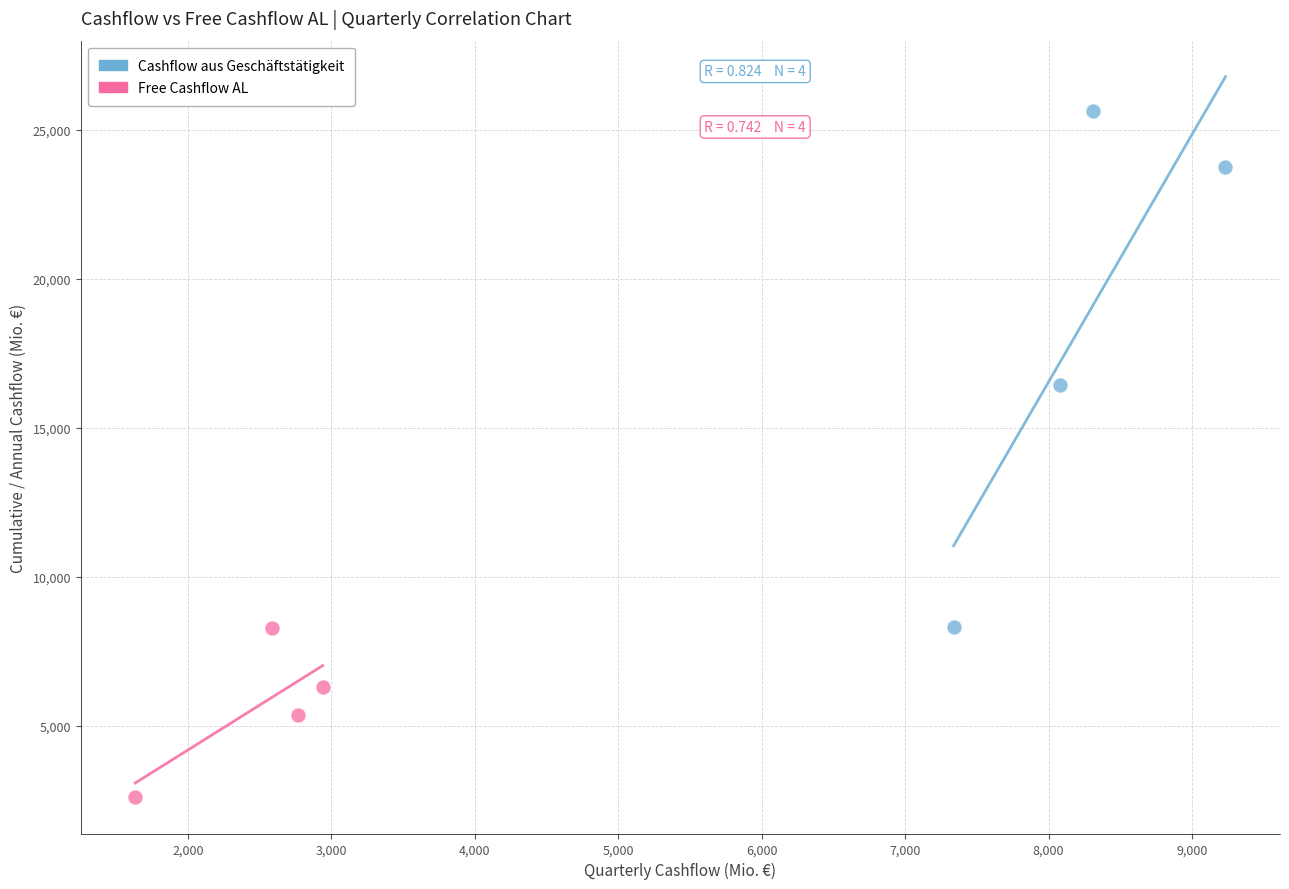

Which series contains the lowest Y value?

Free Cashflow AL